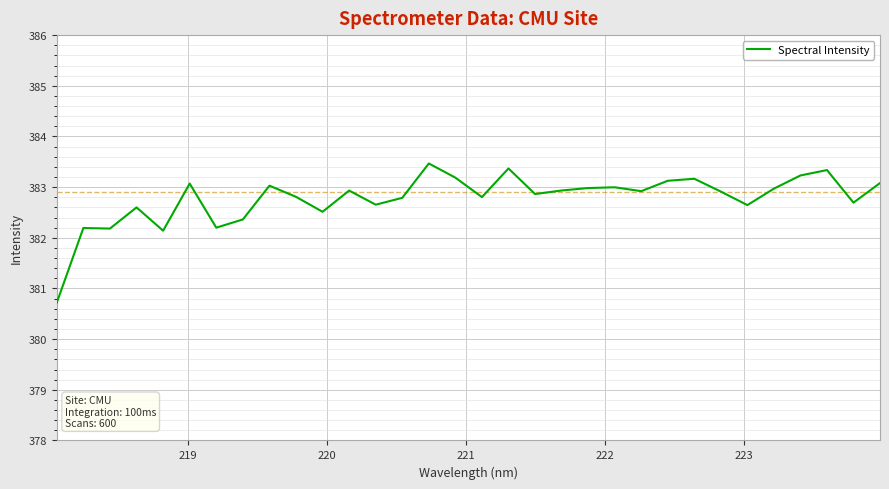

What is the maximum value shown in the chart?

383.5